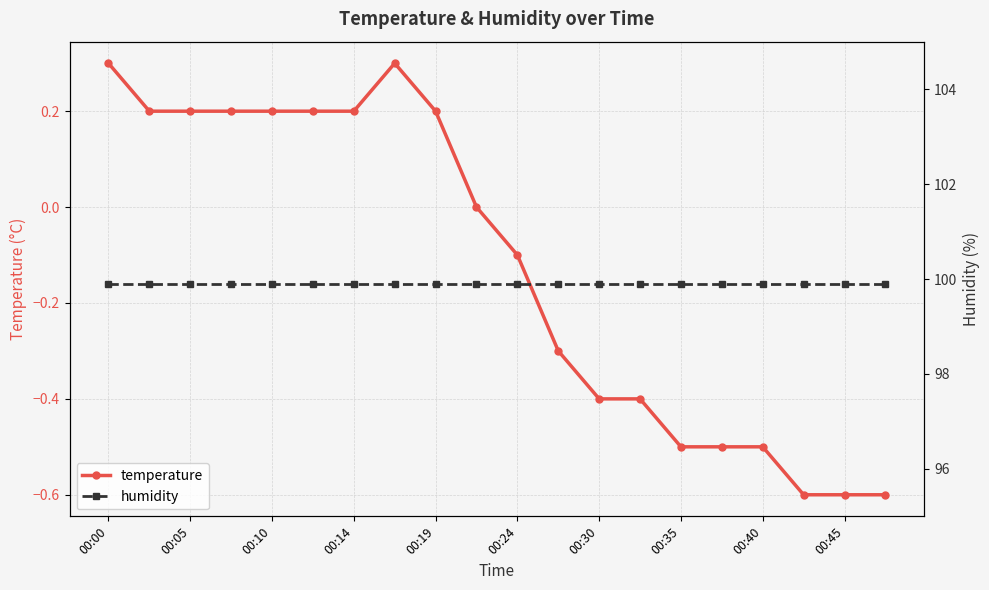

The temperature series shows -0.1 at 00:24. True or false?

True